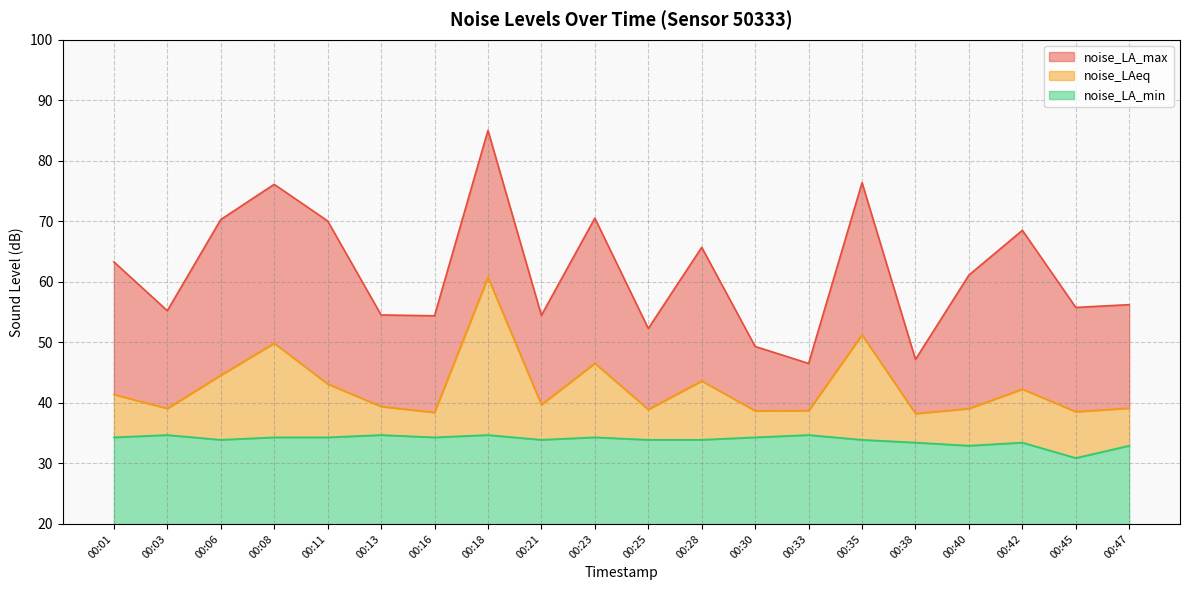

Reading left to right, extract all data points from this chart.

noise_LA_max: 63.3	55.2	70.3	76.1	70.1	54.5	54.4	85.0	54.5	70.5	52.3	65.7	49.3	46.5	76.4	47.2	61.1	68.5	55.8	56.2
noise_LAeq: 41.4	39.1	44.6	49.9	43.1	39.4	38.4	60.7	39.7	46.5	38.9	43.6	38.7	38.7	51.2	38.2	39.1	42.3	38.5	39.1
noise_LA_min: 34.3	34.7	33.9	34.3	34.3	34.7	34.3	34.7	33.9	34.3	33.9	33.9	34.3	34.7	33.9	33.4	32.9	33.4	30.9	32.9